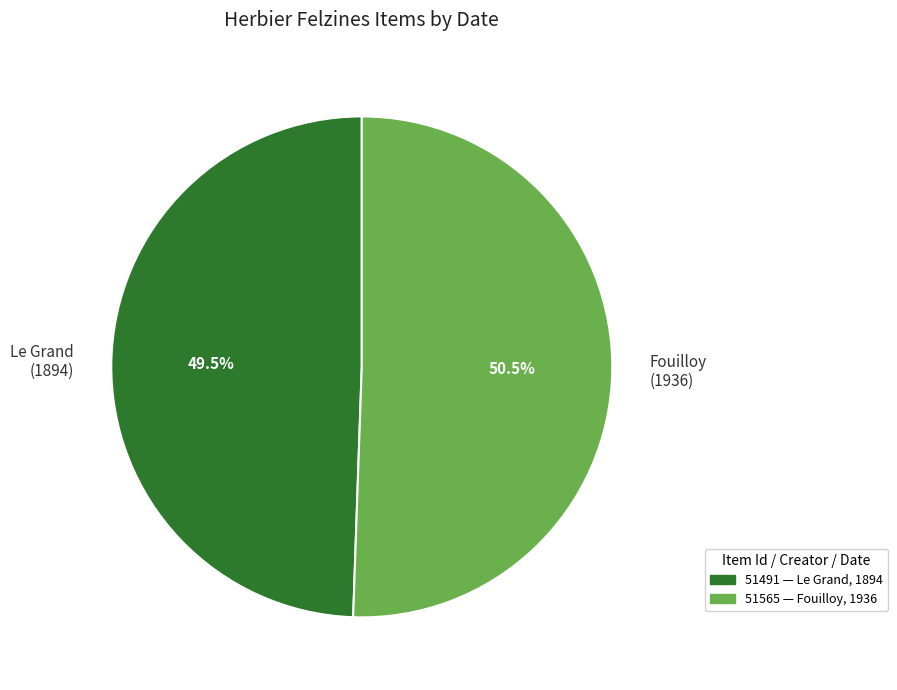

How many segments does this pie chart have?

2